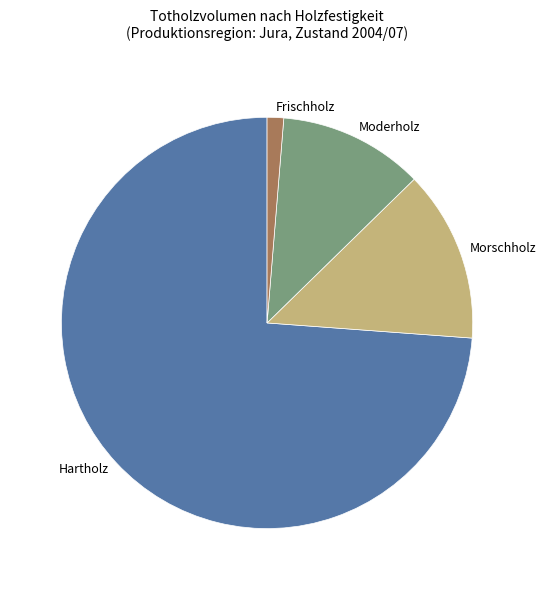

Count the number of slices in the pie.

4